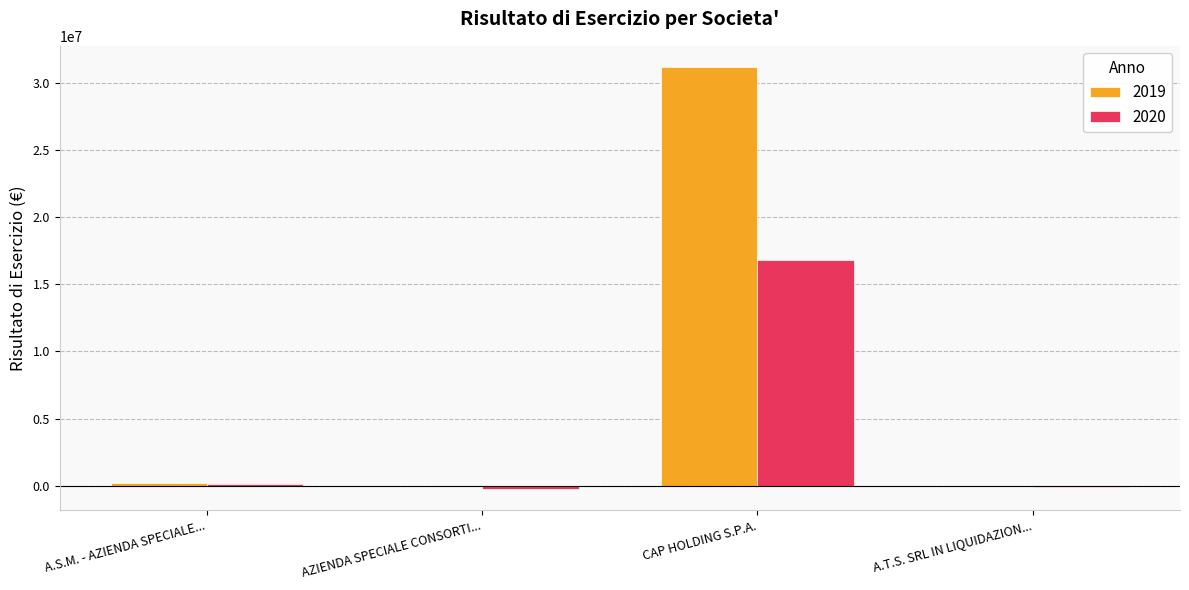

The value of 2019 at CAP HOLDING S.P.A. is 31176416. True or false?

True